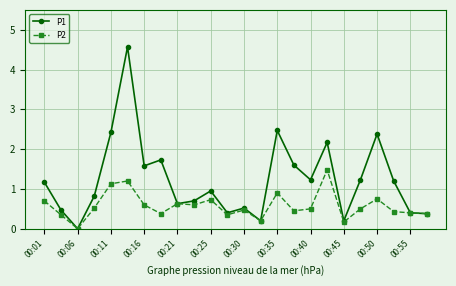

Which series has the widest spread of values?

P1